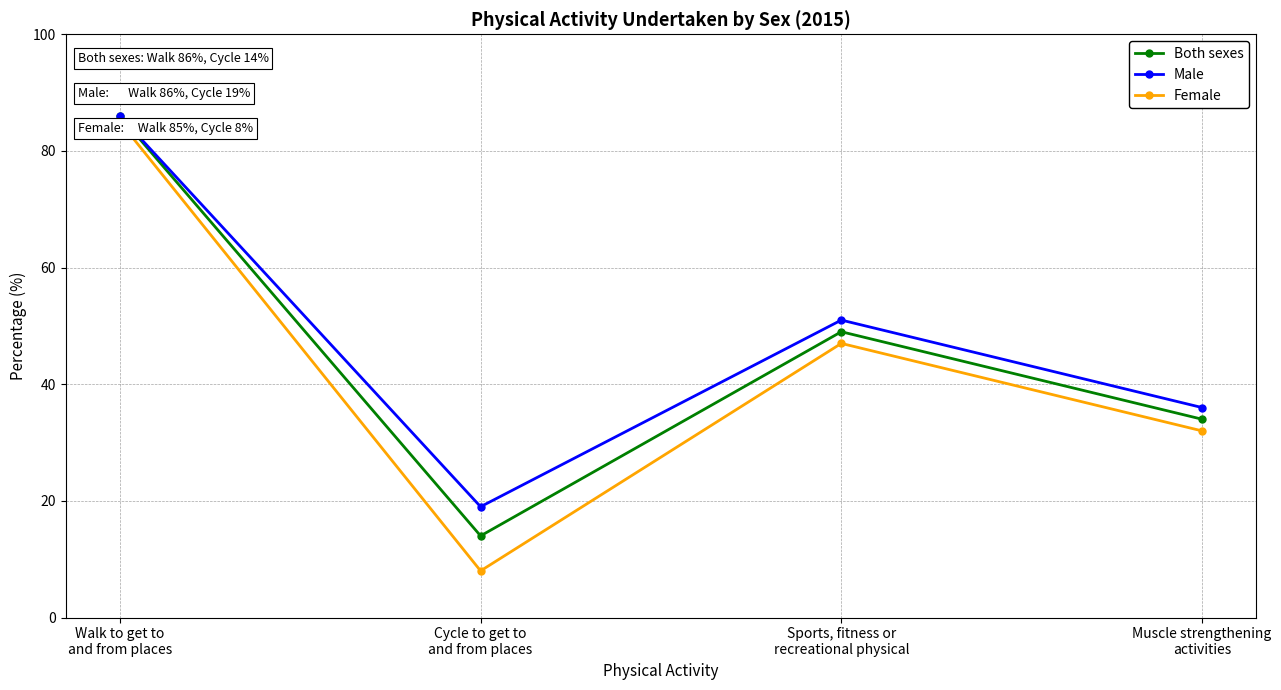

What is the total value across all series at Muscle strengthening
activities?

102